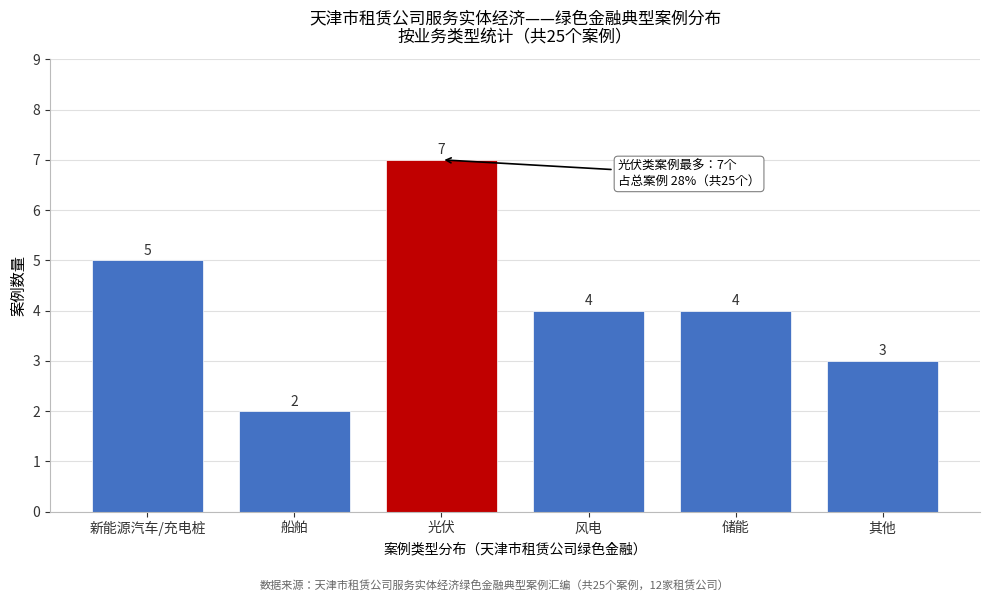

Reading left to right, what are all the values shown in this chart?

新能源汽车/充电桩=5	船舶=2	光伏=7	风电=4	储能=4	其他=3